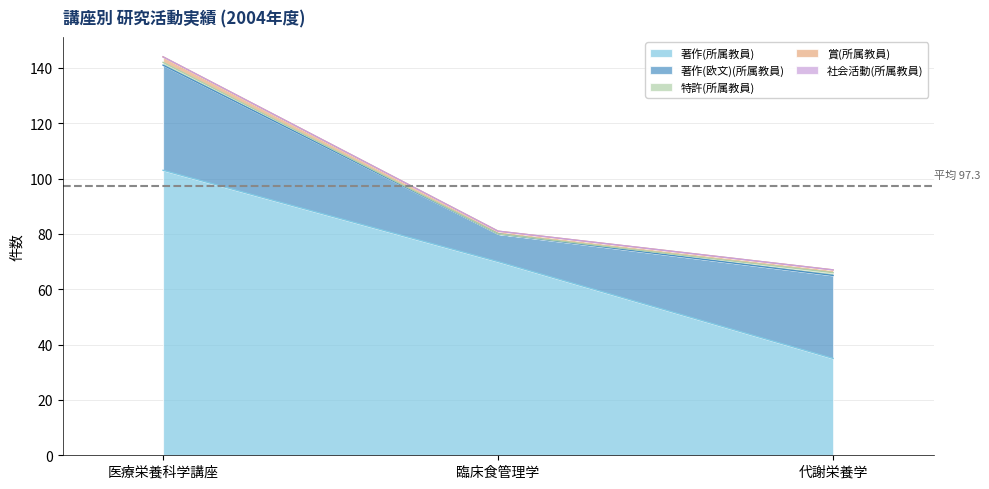

What is the label of the 2nd point from the right?

臨床食管理学